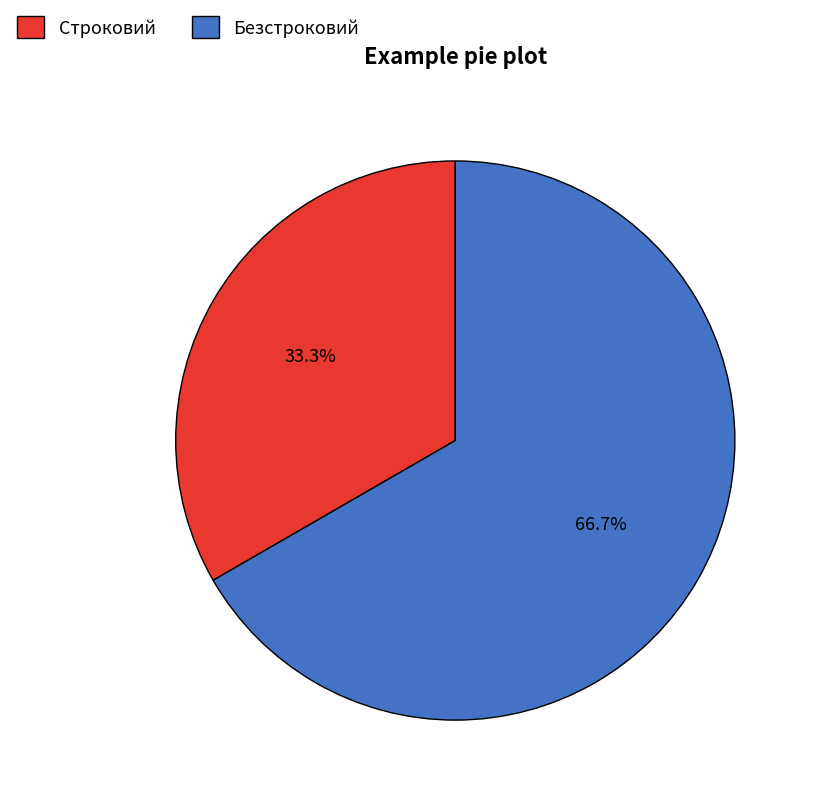

How much of the chart is everything except Строковий?

66.7%